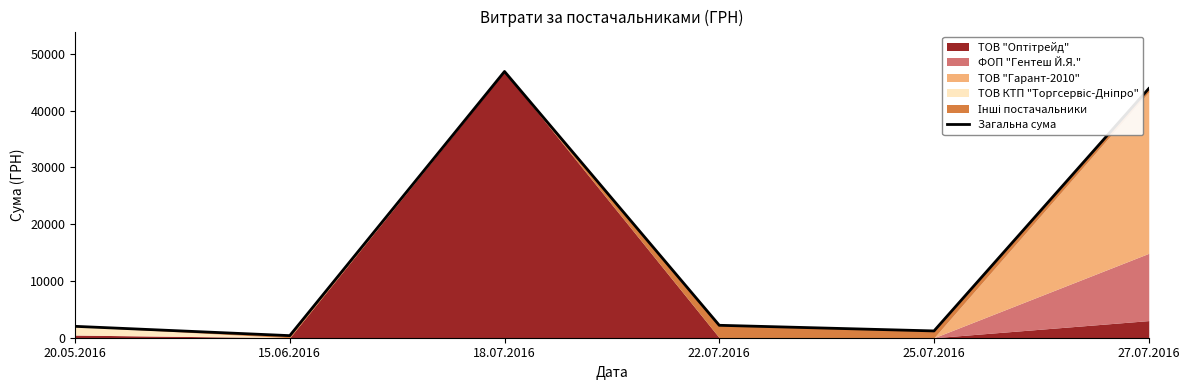

True or false: the data shows 62595 at 27.07.2016.

False